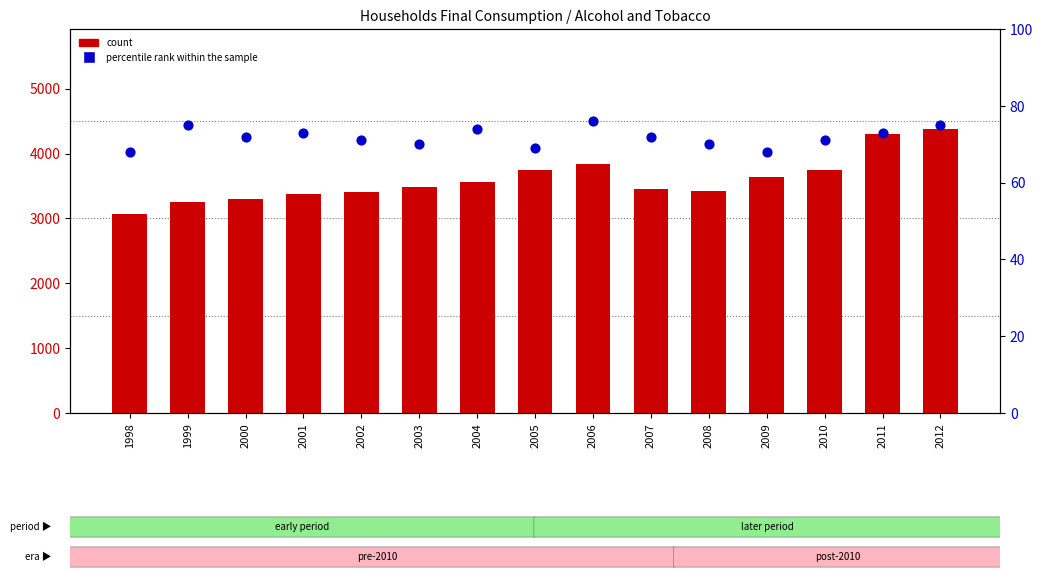

What are all the series names shown in the legend?

count, percentile rank within the sample